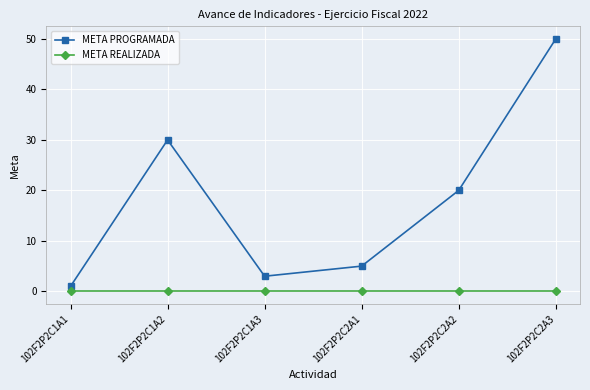

What is the value of the META PROGRAMADA point at the 4th from the left?

5